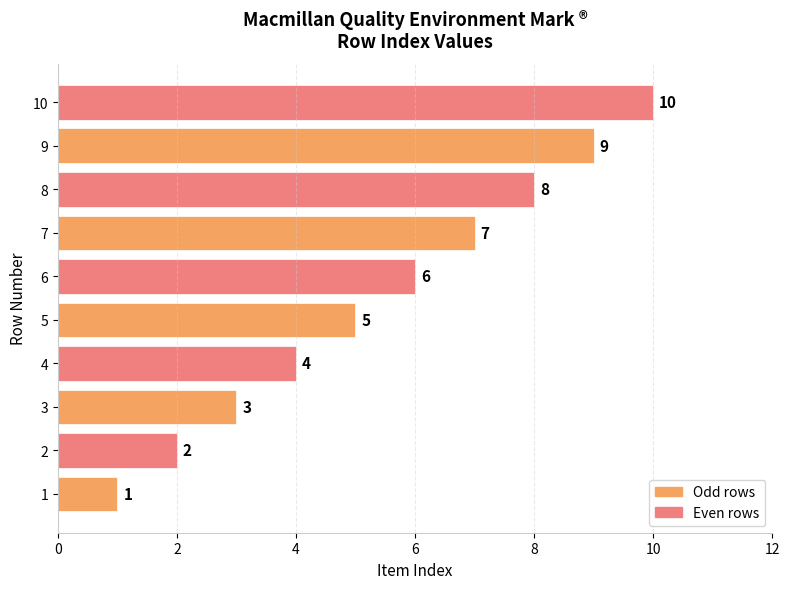

What is the difference between the second highest and minimum values?

8